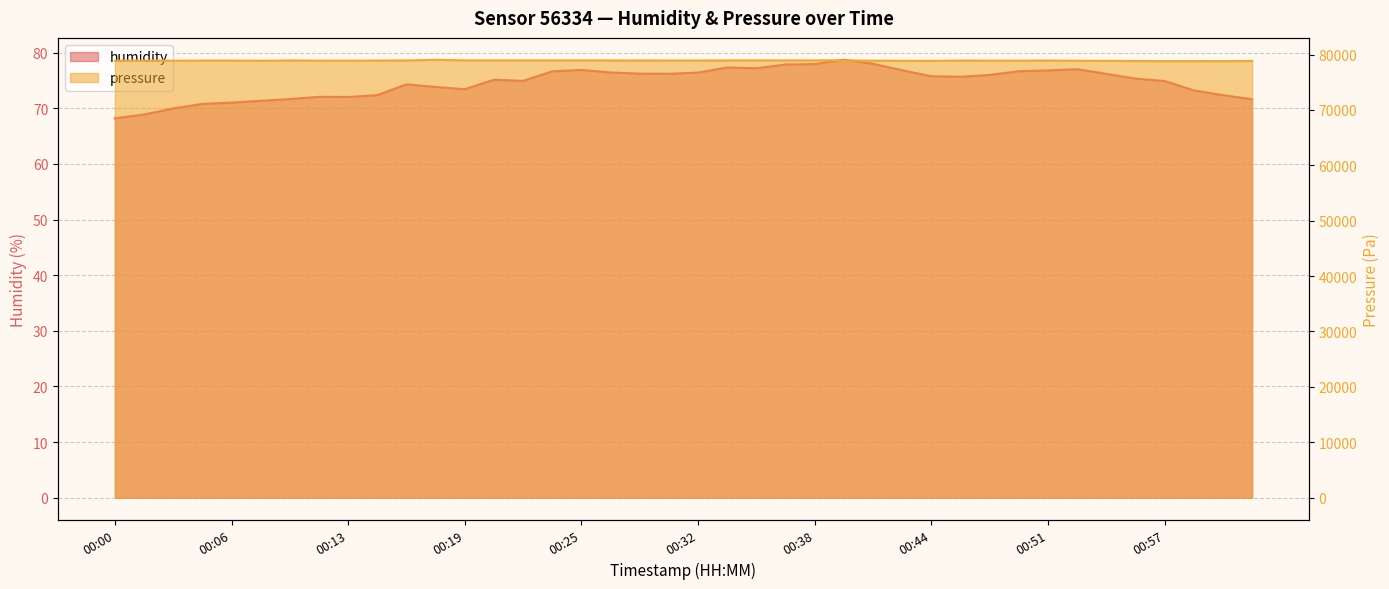

What are all the series names shown in the legend?

humidity, pressure